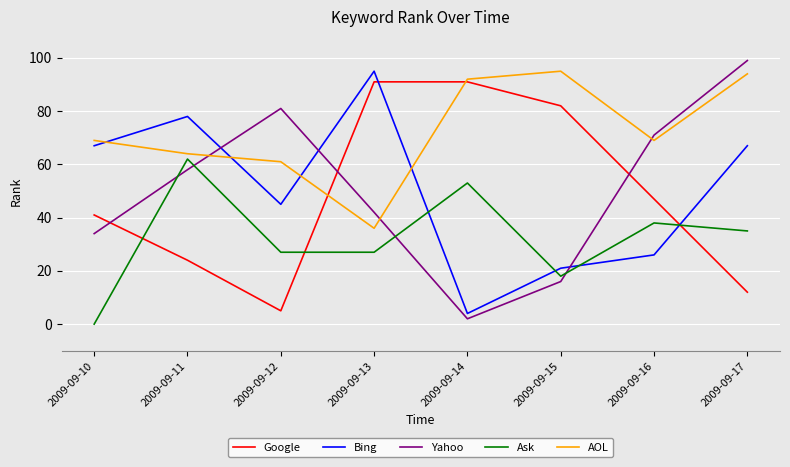

At 2009-09-12, list the series in order from smallest to largest.

Google, Ask, Bing, AOL, Yahoo